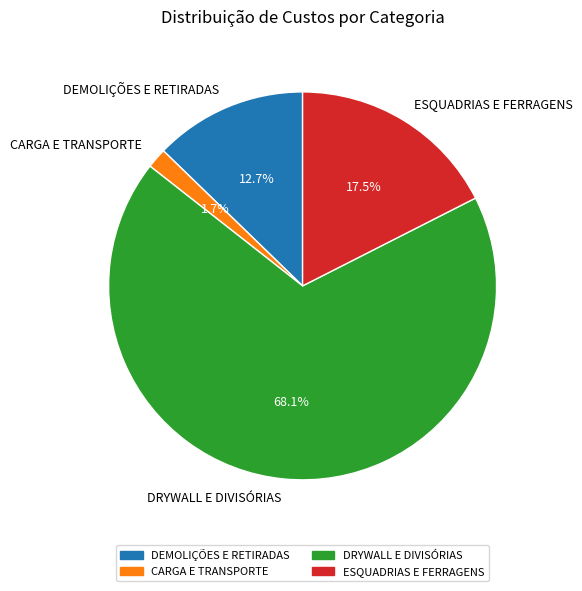

To the nearest percent, what is the average slice percentage?

25%